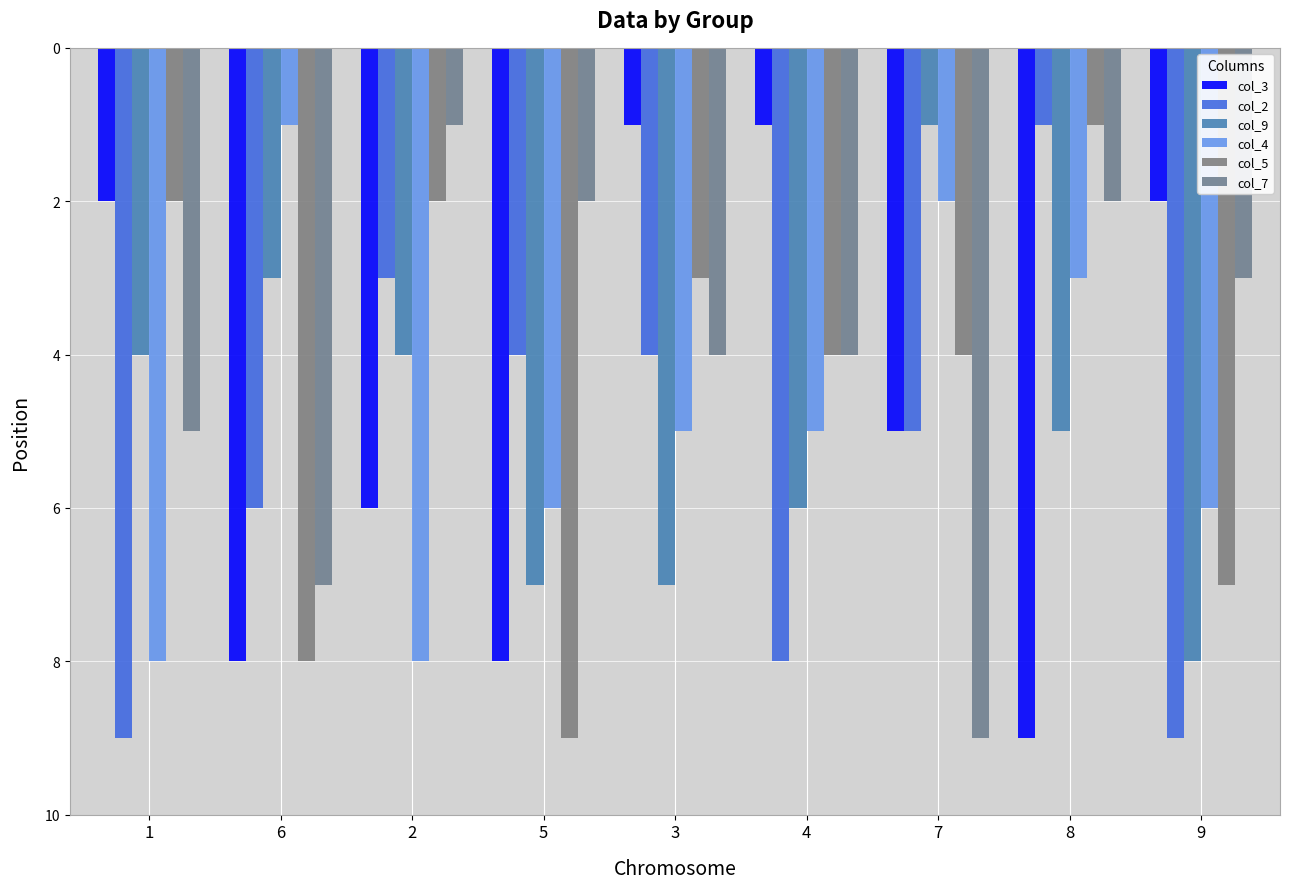

True or false: col_2 has a value of 7 at 3.

False